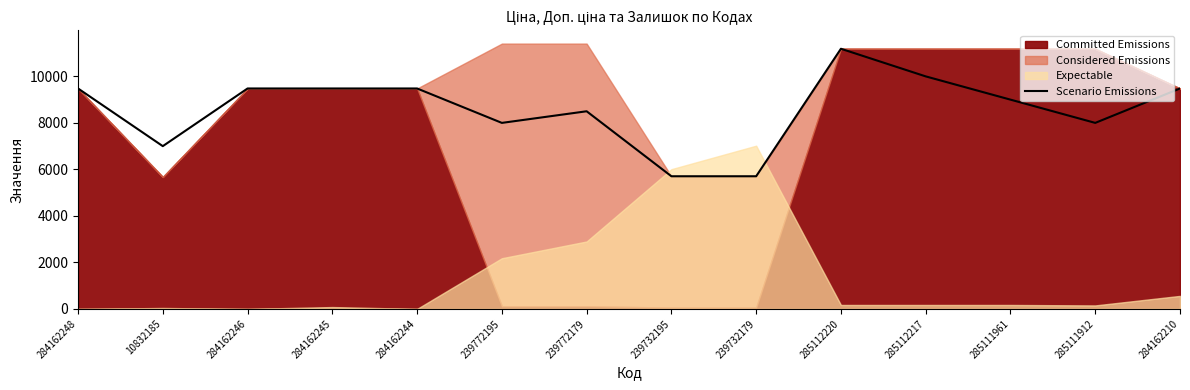

What is the label of the 1st point from the right?

284162210